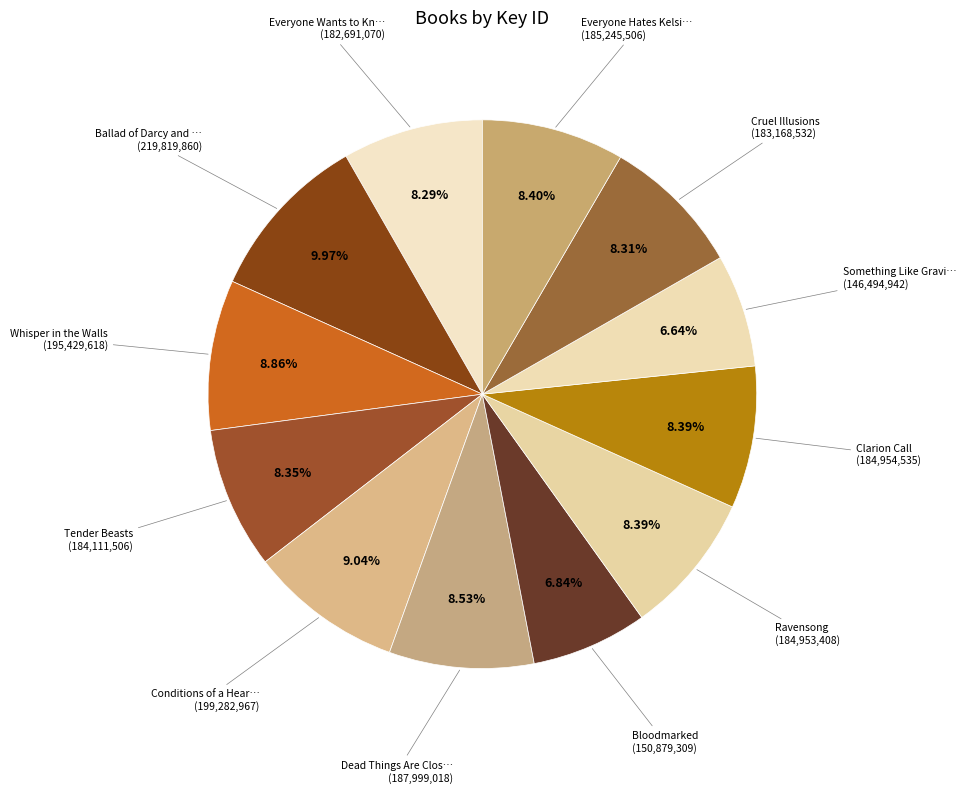

Which slice is the largest?

Ballad of Darcy and Russell